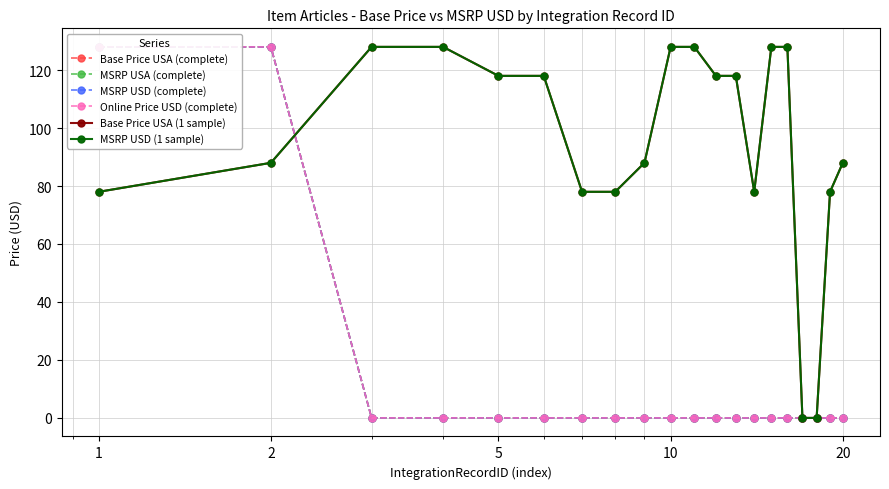

True or false: MSRP USD (1 sample) and MSRP USA (complete) cross at least once.

True